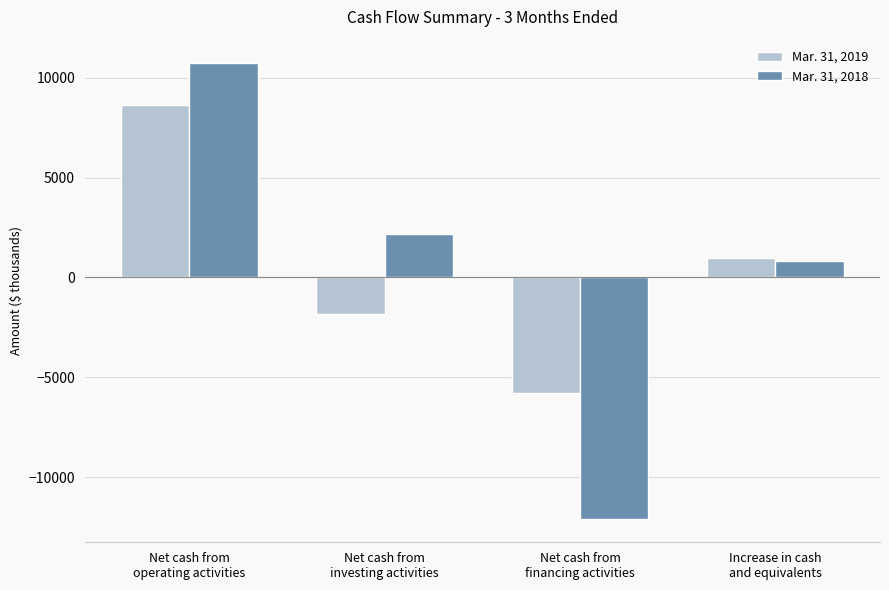

Which series changed the most between Net cash from
operating activities and Net cash from
investing activities?

Mar. 31, 2019